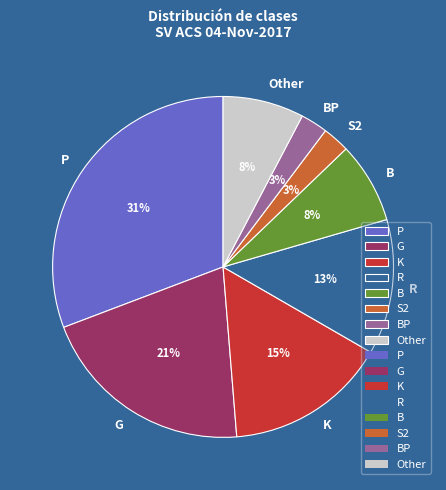

To the nearest percent, what is the difference between the R and Other slice percentages?

5%